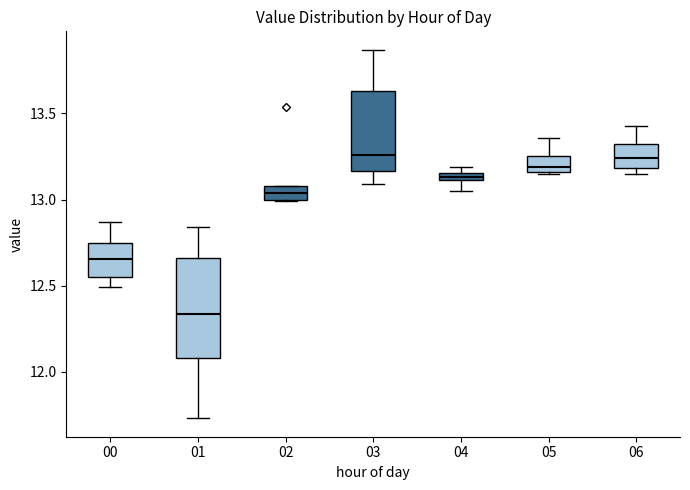

Where does the upper whisker of the box at x = 06 end on the y-axis? The values are not printed on the chart, so give them approximately, as read against the axis.

13.45